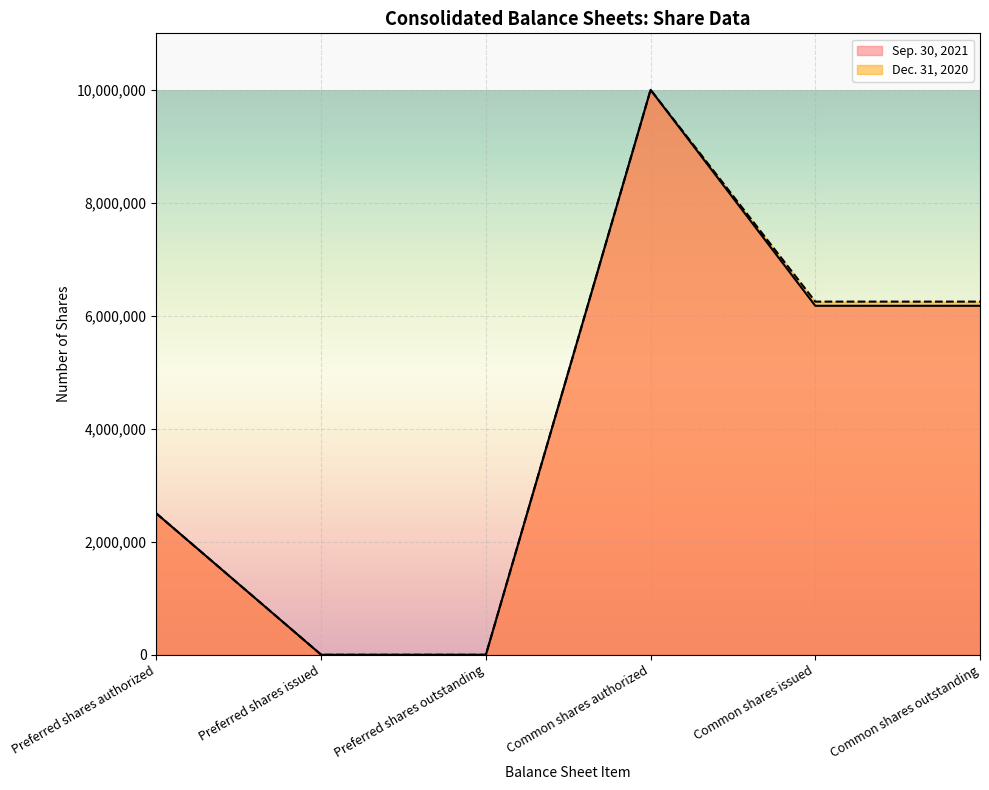

Which series has the widest spread of values?

Sep. 30, 2021